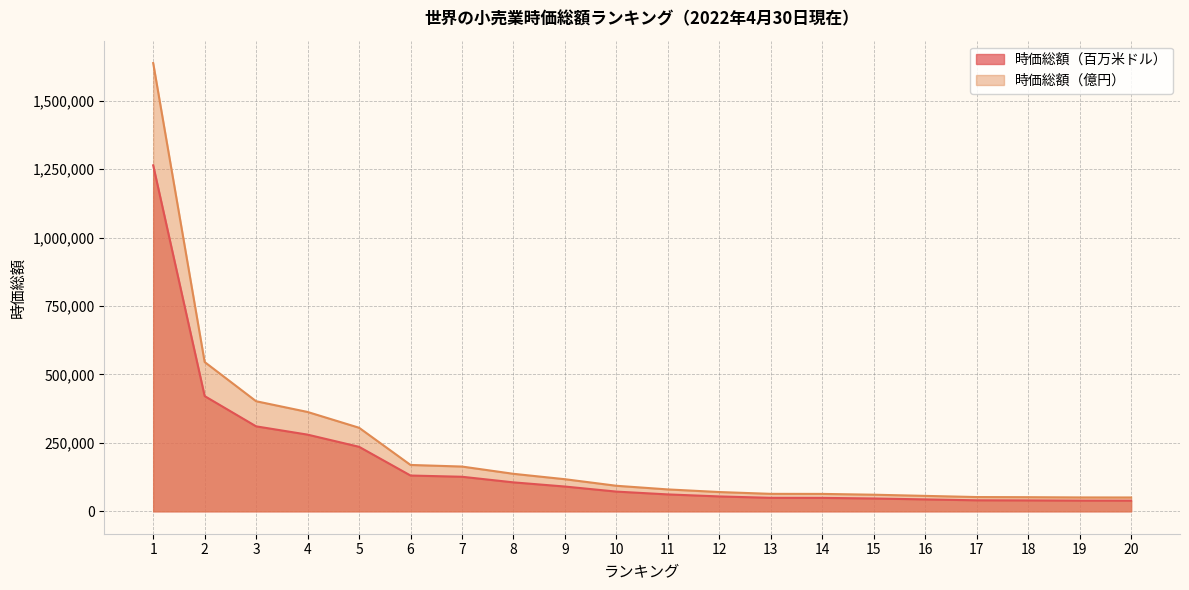

What is the difference between the maximum and minimum values in the 時価総額（億円） series?

1587189